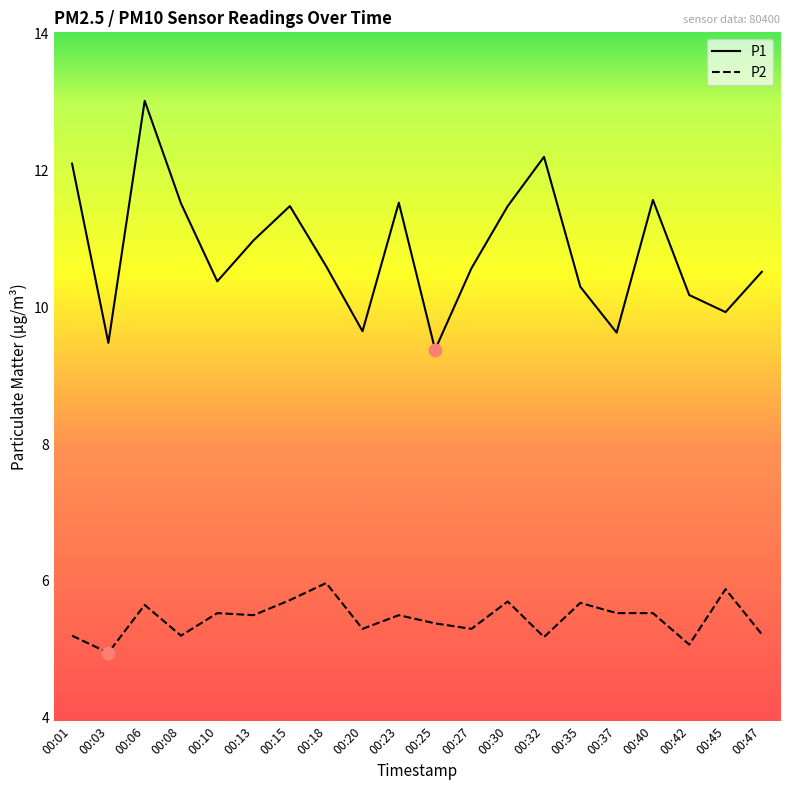

Is the value of P2 at 00:37 greater than the value of P1 at 00:45?

No